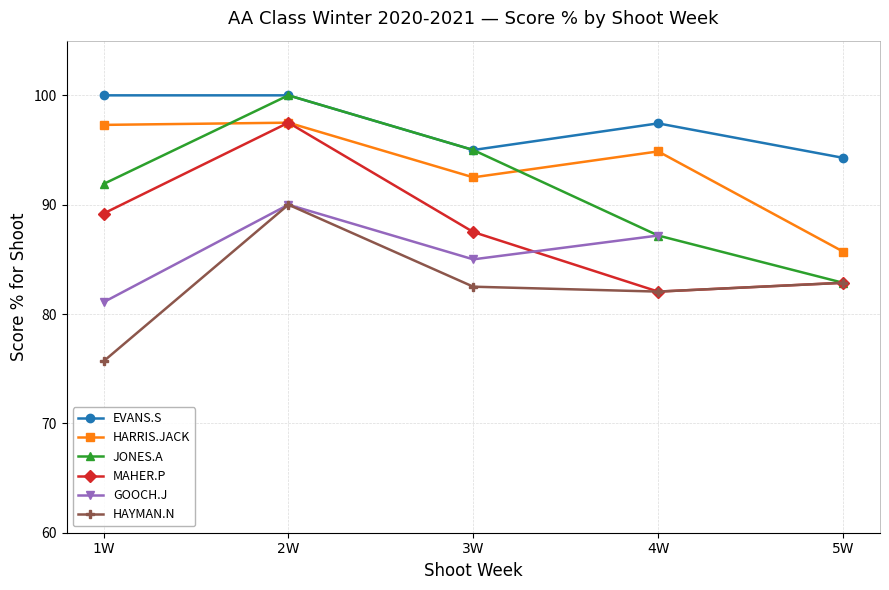

What is the difference between the MAHER.P values at 4W and 3W?

5.4